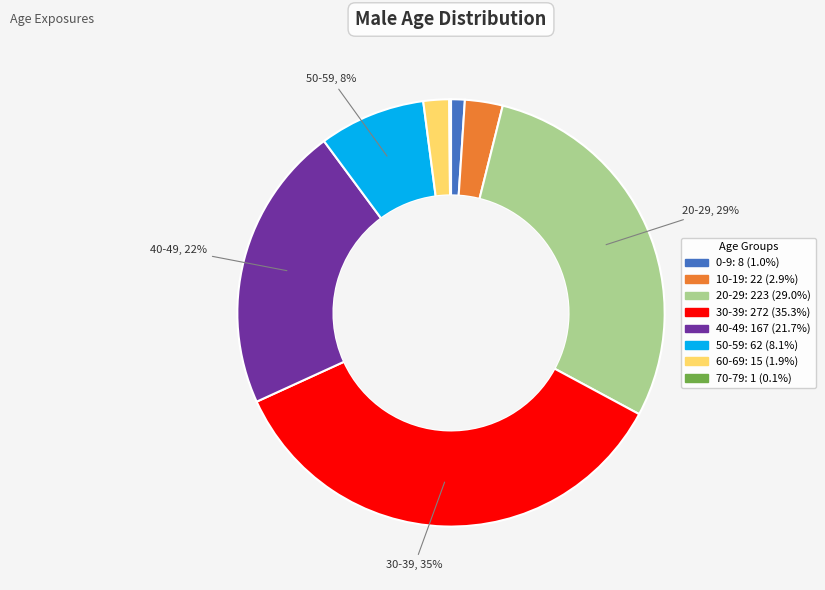

Is there a majority slice in this chart?

No